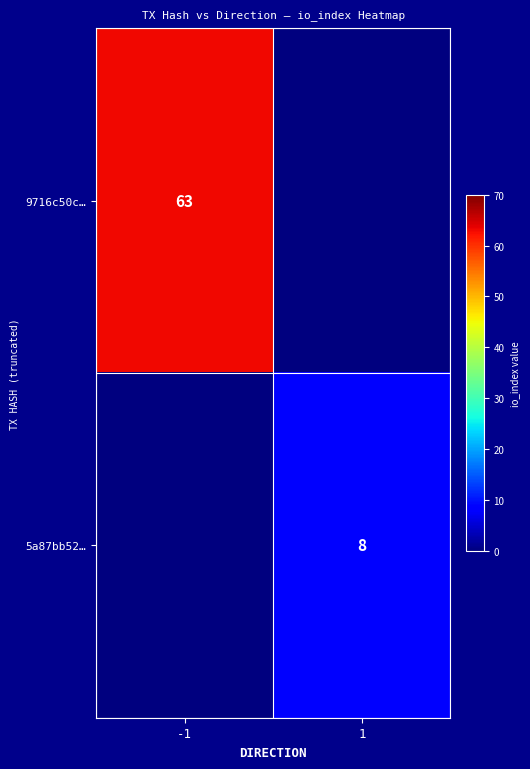

At which category does the chart reach its minimum across all series?

1